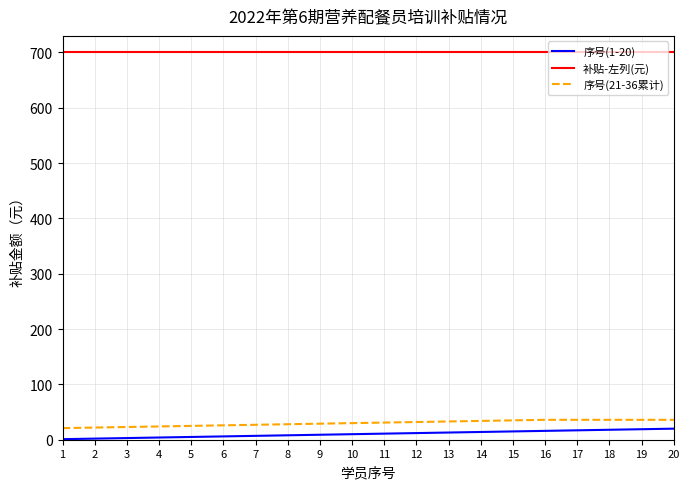

Which series has the largest total across all categories?

补贴-左列(元)